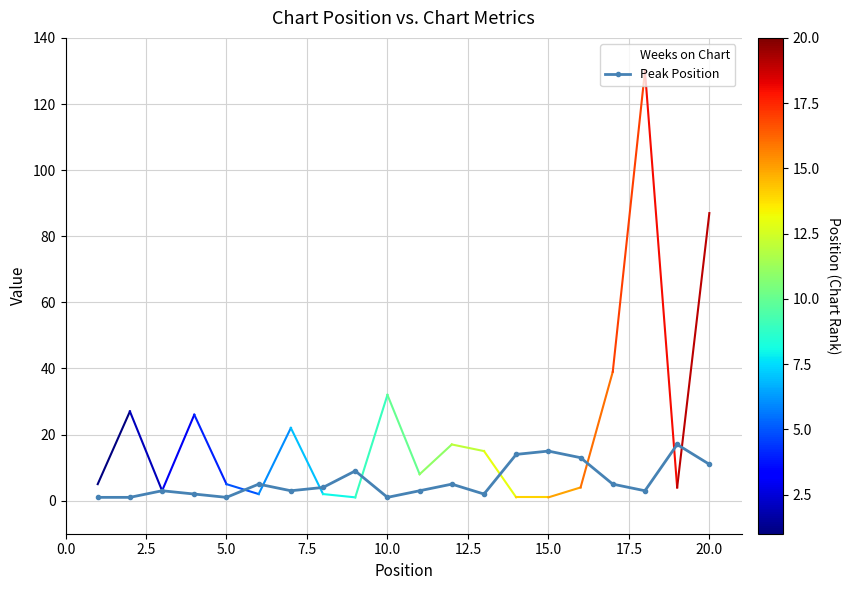

Rank the series by their maximum value, from lowest to highest.

Peak Position, Weeks on Chart